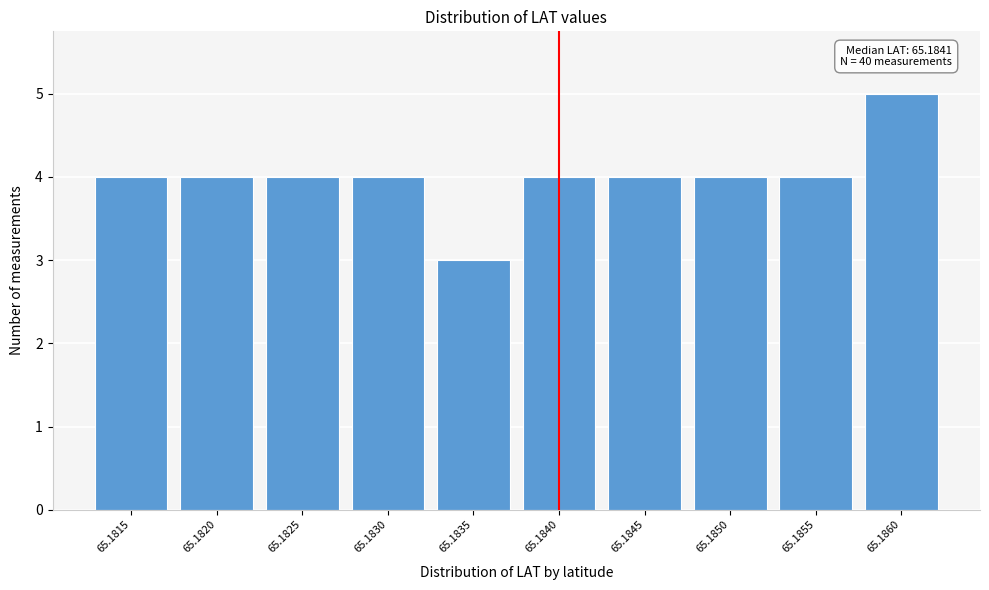

Reading left to right, extract all data points from this chart.

4	4	4	4	3	4	4	4	4	5